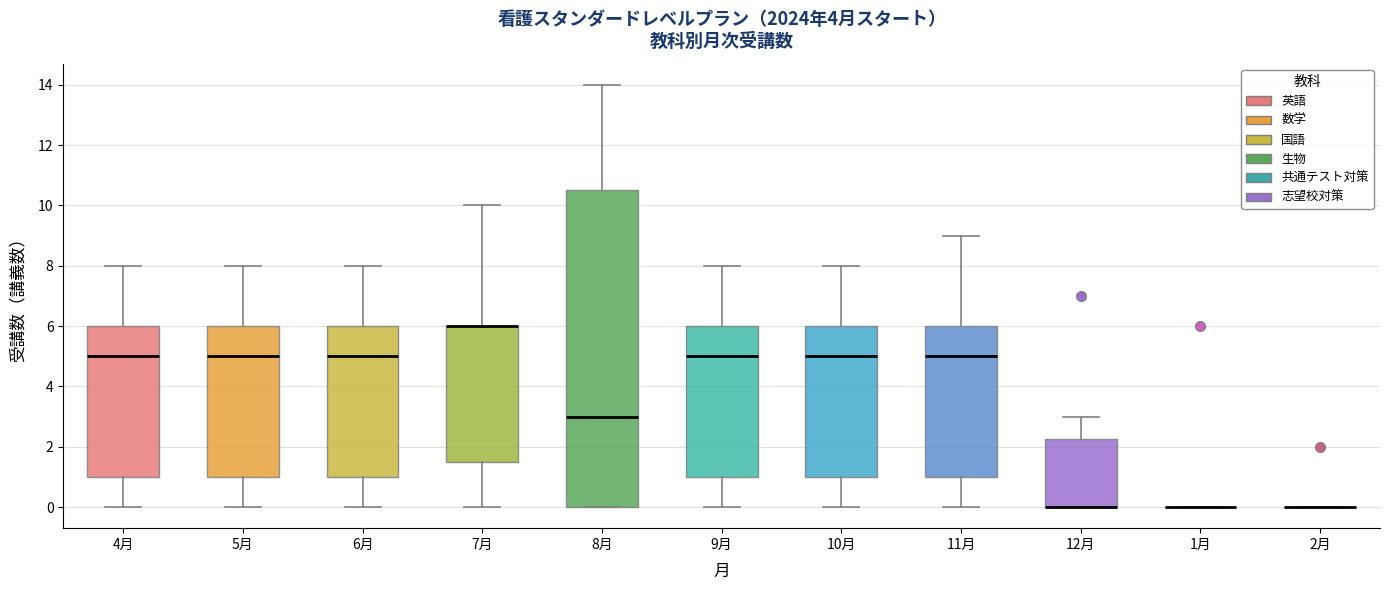

Reading left to right, read every box against the y-axis: the position of its median line, the range the box covers, and the ends of its whiskers. The values are not printed on the chart, so give them approximately, as read against the axis.

4月: median 5.0, box 1.0 to 6.0, whiskers 0.0 to 8.0
5月: median 5.0, box 1.0 to 6.0, whiskers 0.0 to 8.0
6月: median 5.0, box 1.0 to 6.0, whiskers 0.0 to 8.0
7月: median 6.0 (drawn on the box's upper edge), box 1.6 to 6.0, whiskers 0.0 to 10.0
8月: median 3.0, box 0.0 to 10.6, whiskers 0.0 to 14.0
9月: median 5.0, box 1.0 to 6.0, whiskers 0.0 to 8.0
10月: median 5.0, box 1.0 to 6.0, whiskers 0.0 to 8.0
11月: median 5.0, box 1.0 to 6.0, whiskers 0.0 to 9.0
12月: median 0.0 (drawn on the box's lower edge), box 0.0 to 2.2, whiskers 0.0 to 3.0
1月: box collapsed to a line at 0.0, whiskers 0.0 to 0.0
2月: box collapsed to a line at 0.0, whiskers 0.0 to 0.0